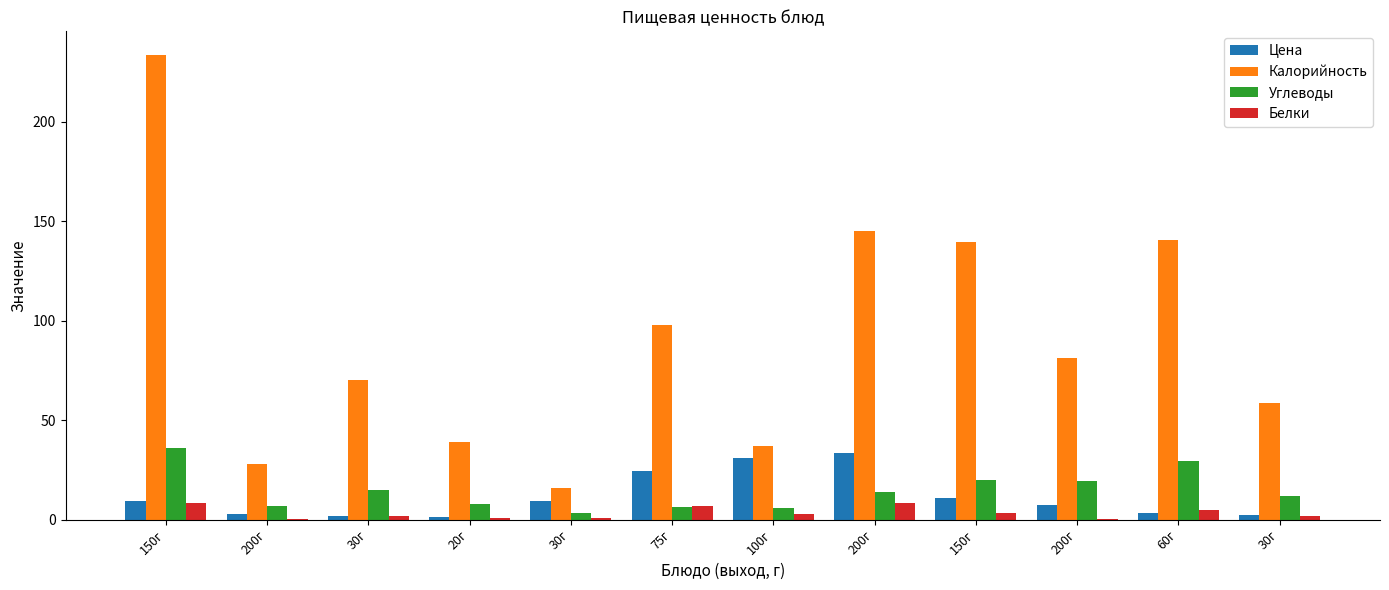

The Калорийность series shows 24.2 at 30г. True or false?

False